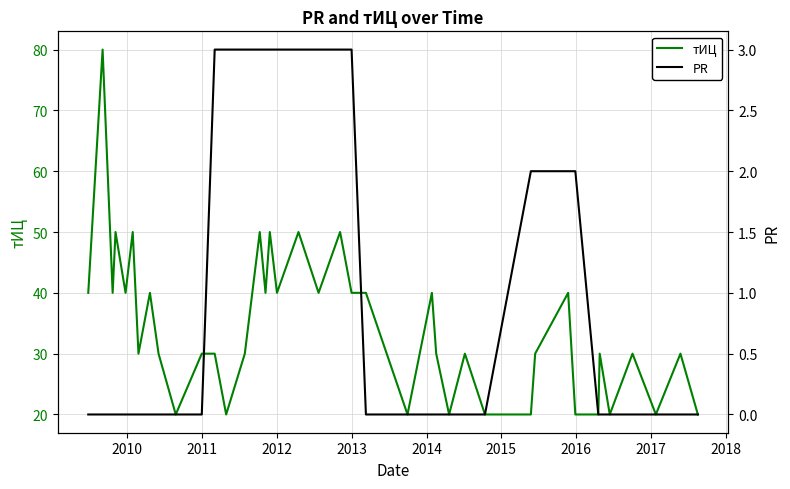

At how many categories does at least one series exceed 2?

40